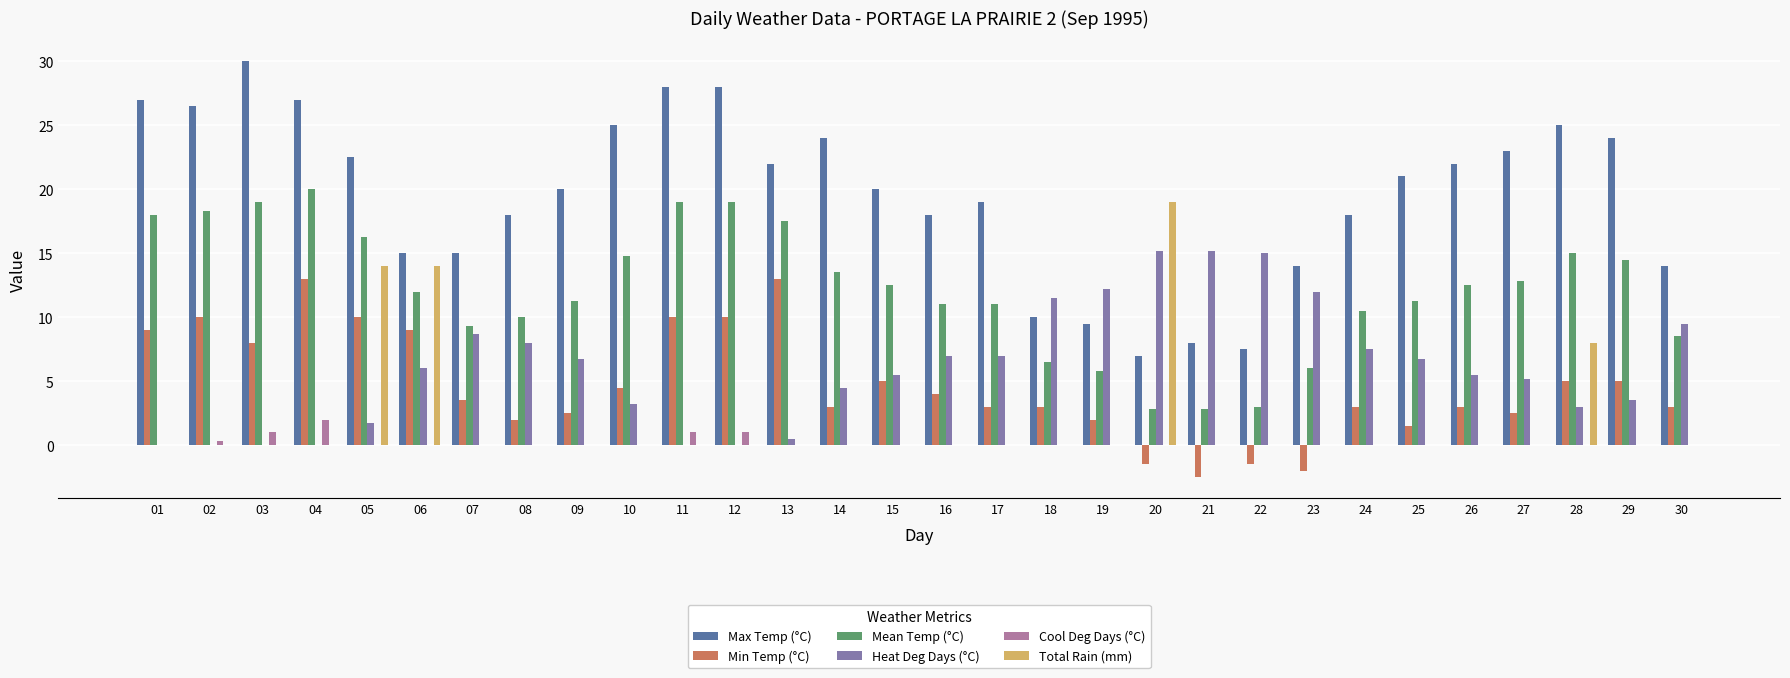

What is the total value across all series at 22?

24.0